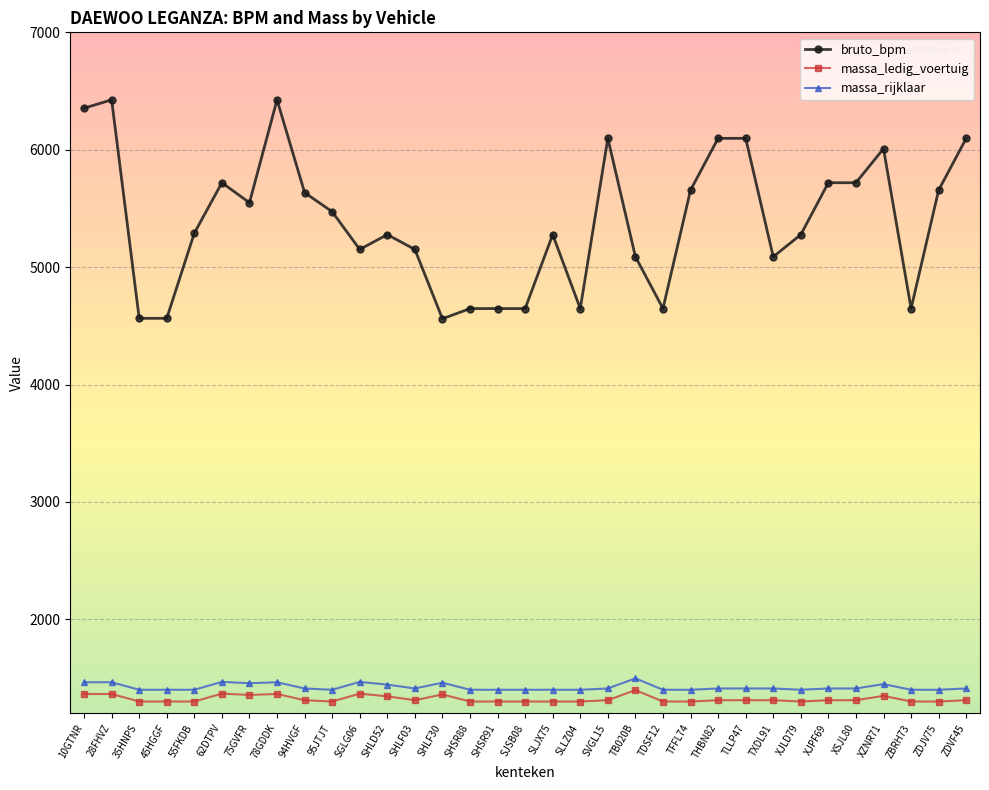

At which category does bruto_bpm reach its first local peak?

28FHVZ